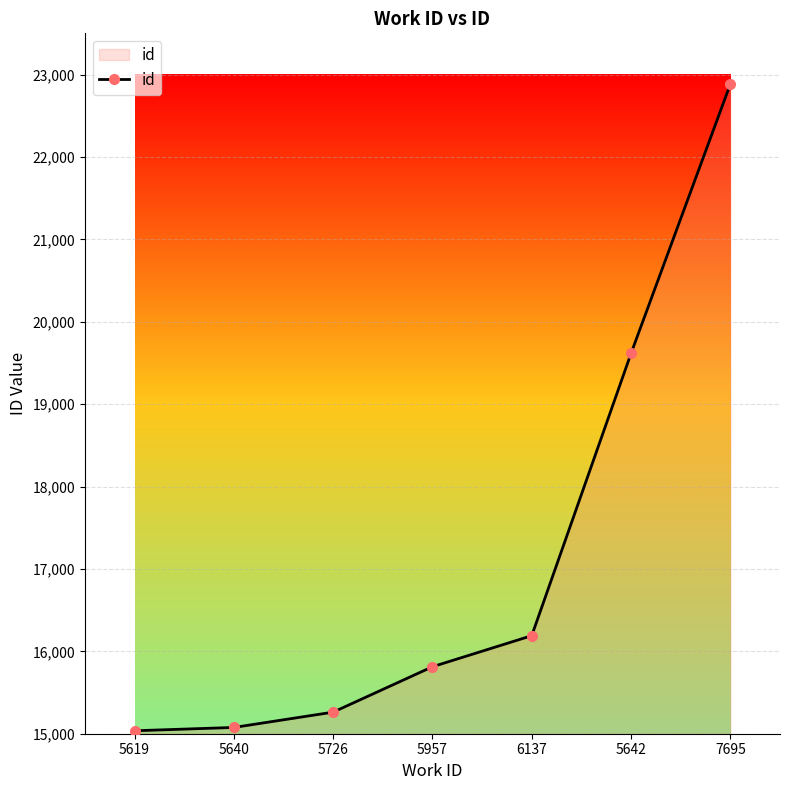

At which category does the chart reach its peak across all series?

7695